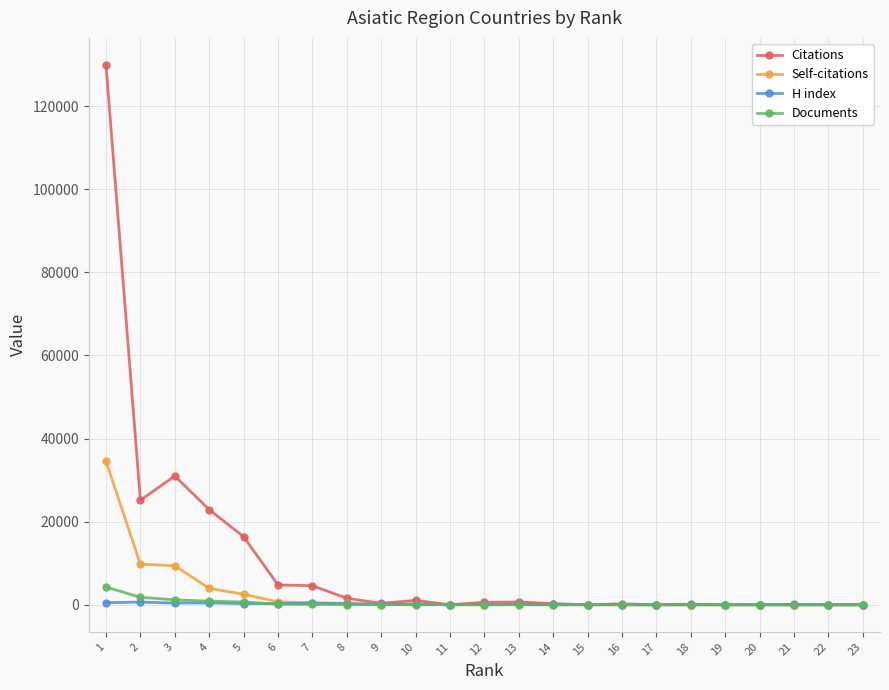

Which series has the largest total across all categories?

Citations